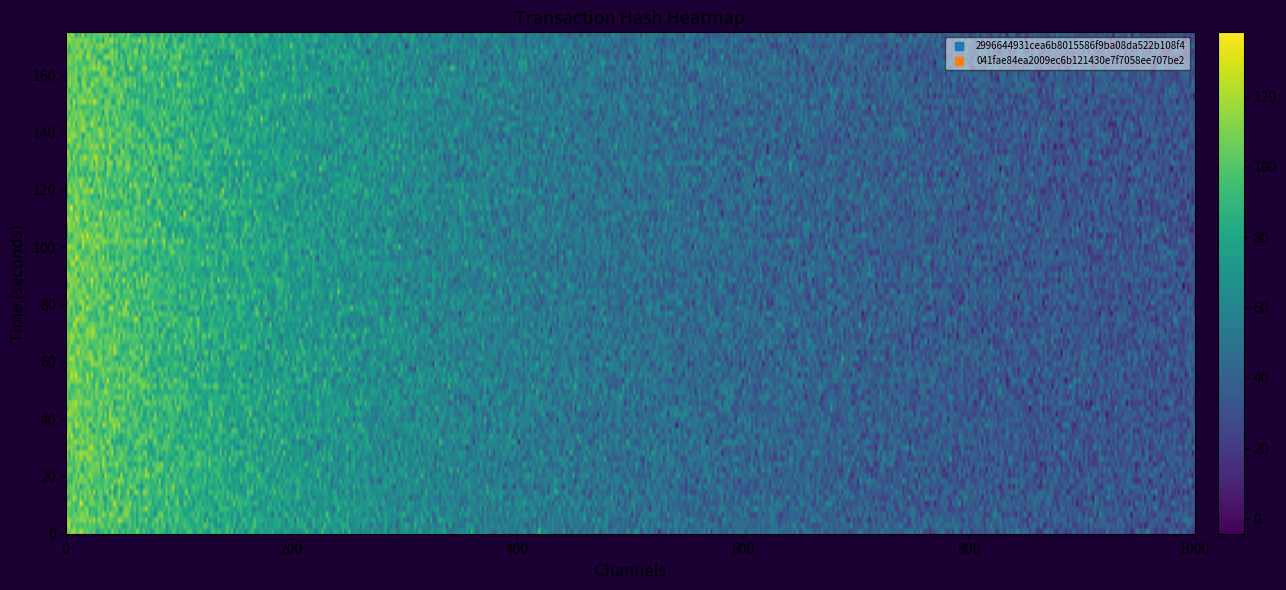

Which series has the largest total across all categories?

2996644931cea6b8015586f9ba08da522b108f4